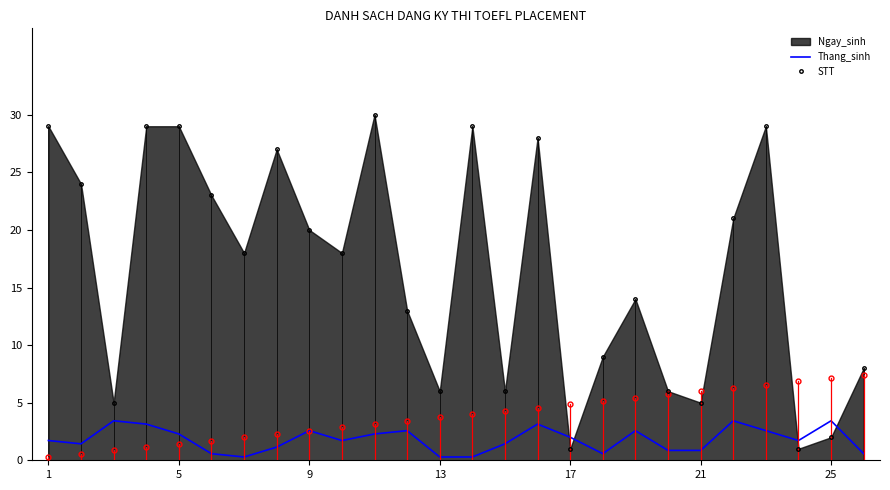

Is it true that Thang_sinh equals 0.3 at 13?

True